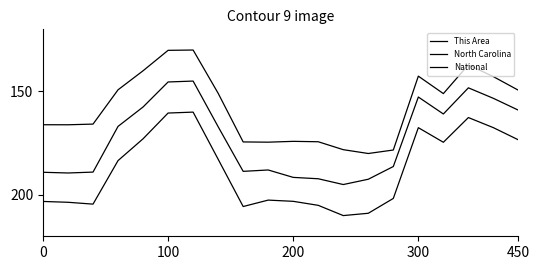

At which category does This Area reach its first local valley?

6